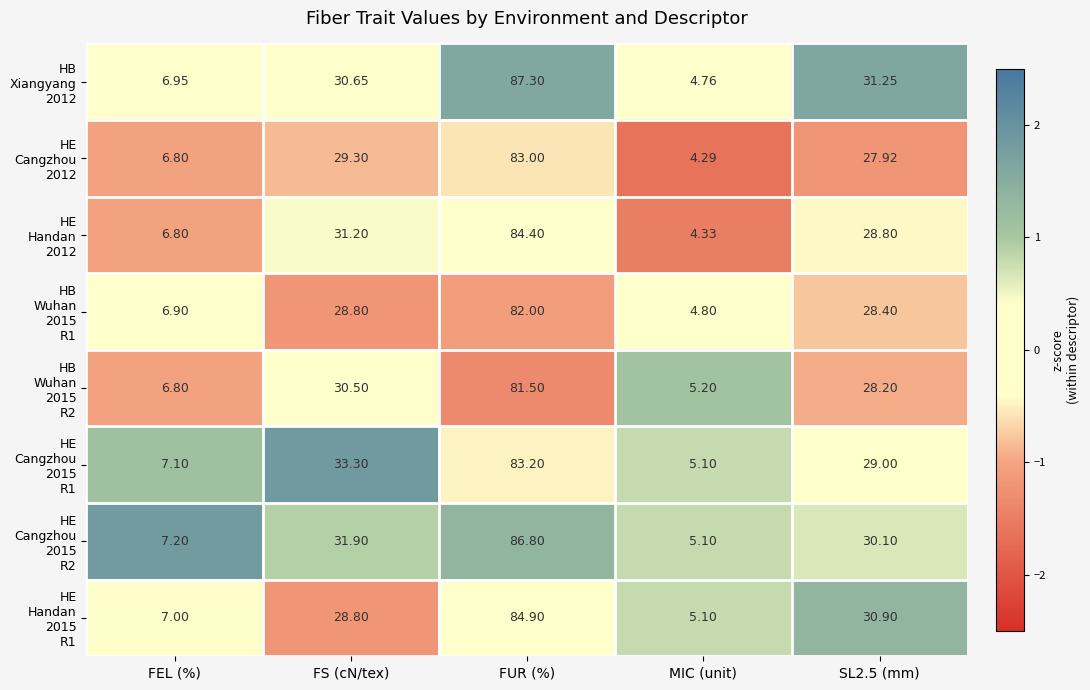

At which category does the chart reach its minimum across all series?

MIC (unit)